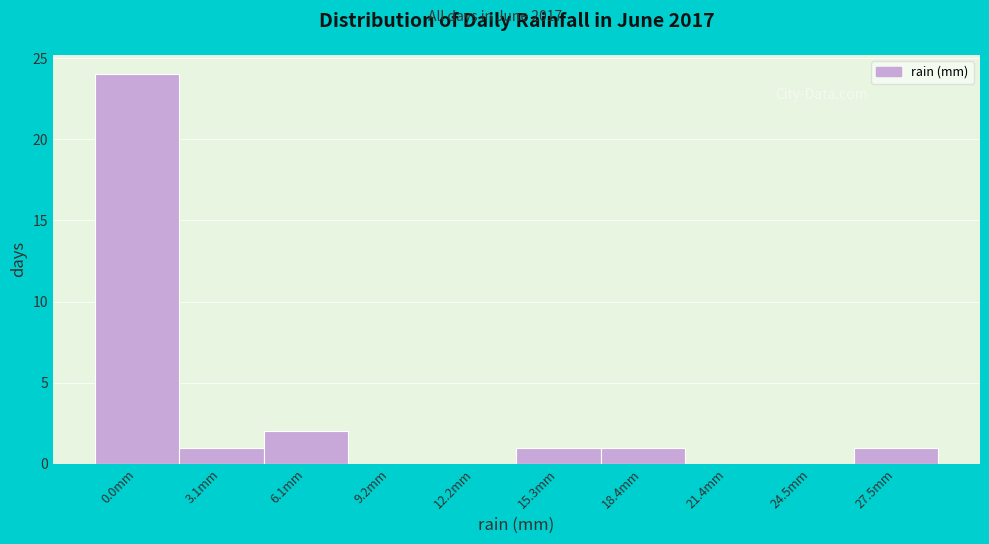

Reading left to right, extract all data points from this chart.

0.0mm=24	3.1mm=1	6.1mm=2	9.2mm=0	12.2mm=0	15.3mm=1	18.4mm=1	21.4mm=0	24.5mm=0	27.5mm=1